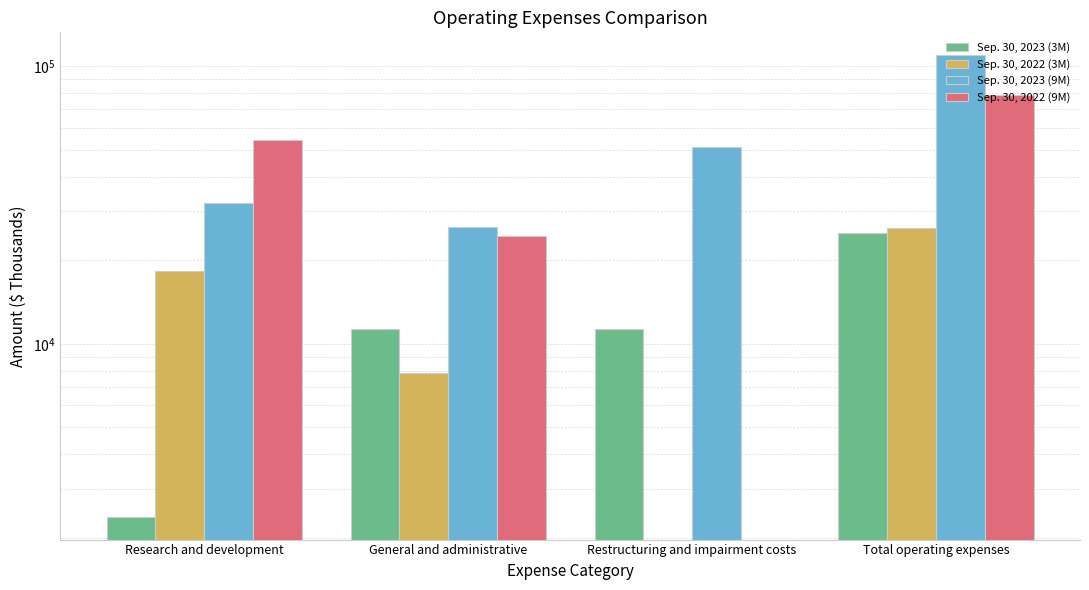

What is the total value across all series at Research and development?

107147